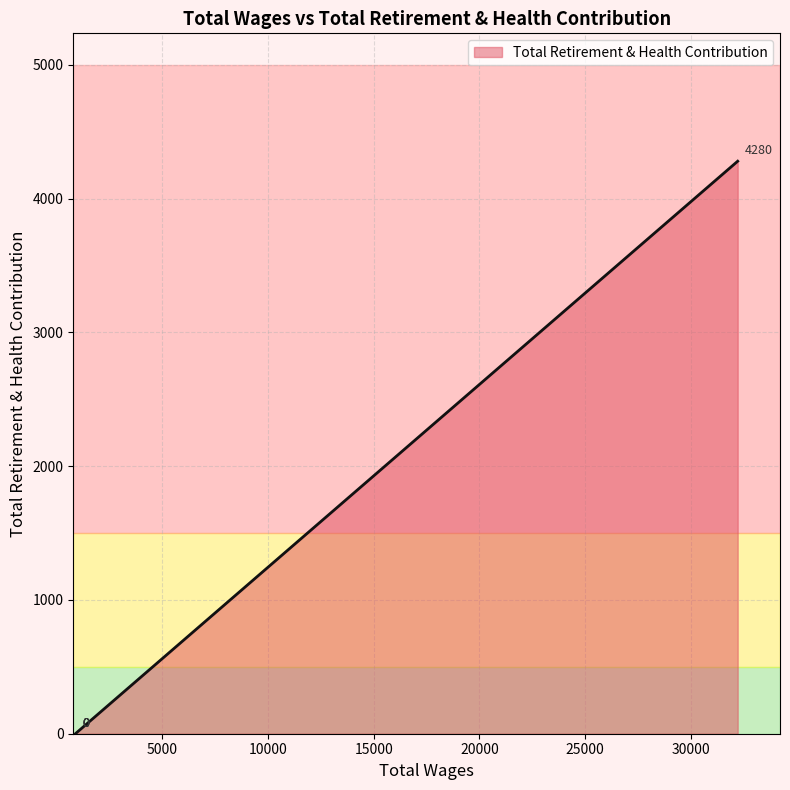

What is the sum of all values?

4280